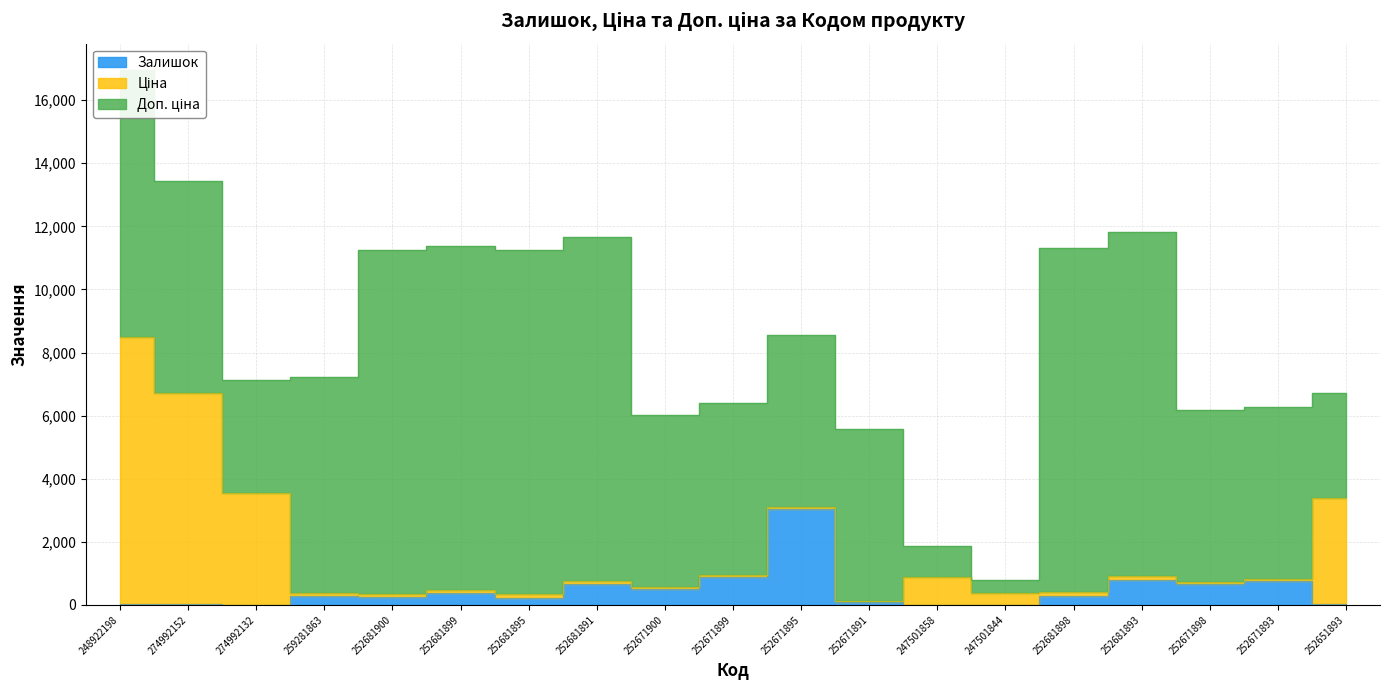

Which series has the largest range (max minus min)?

Доп. ціна